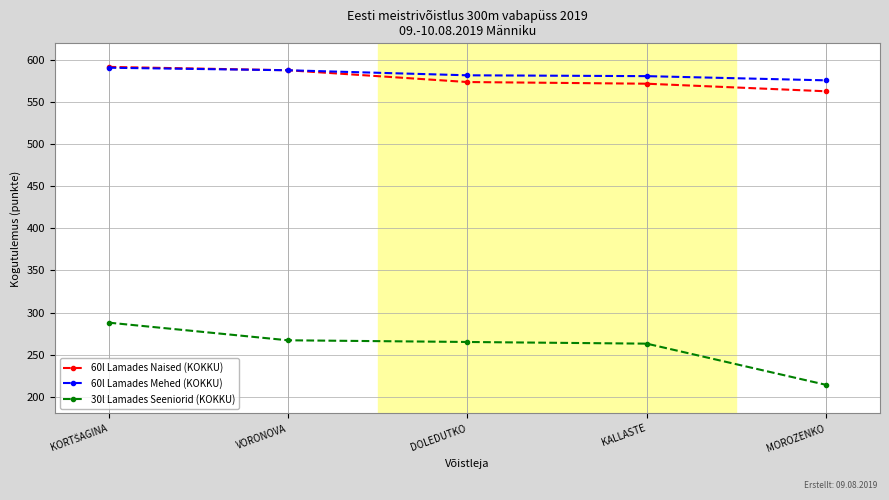

What is the smallest value displayed?

214